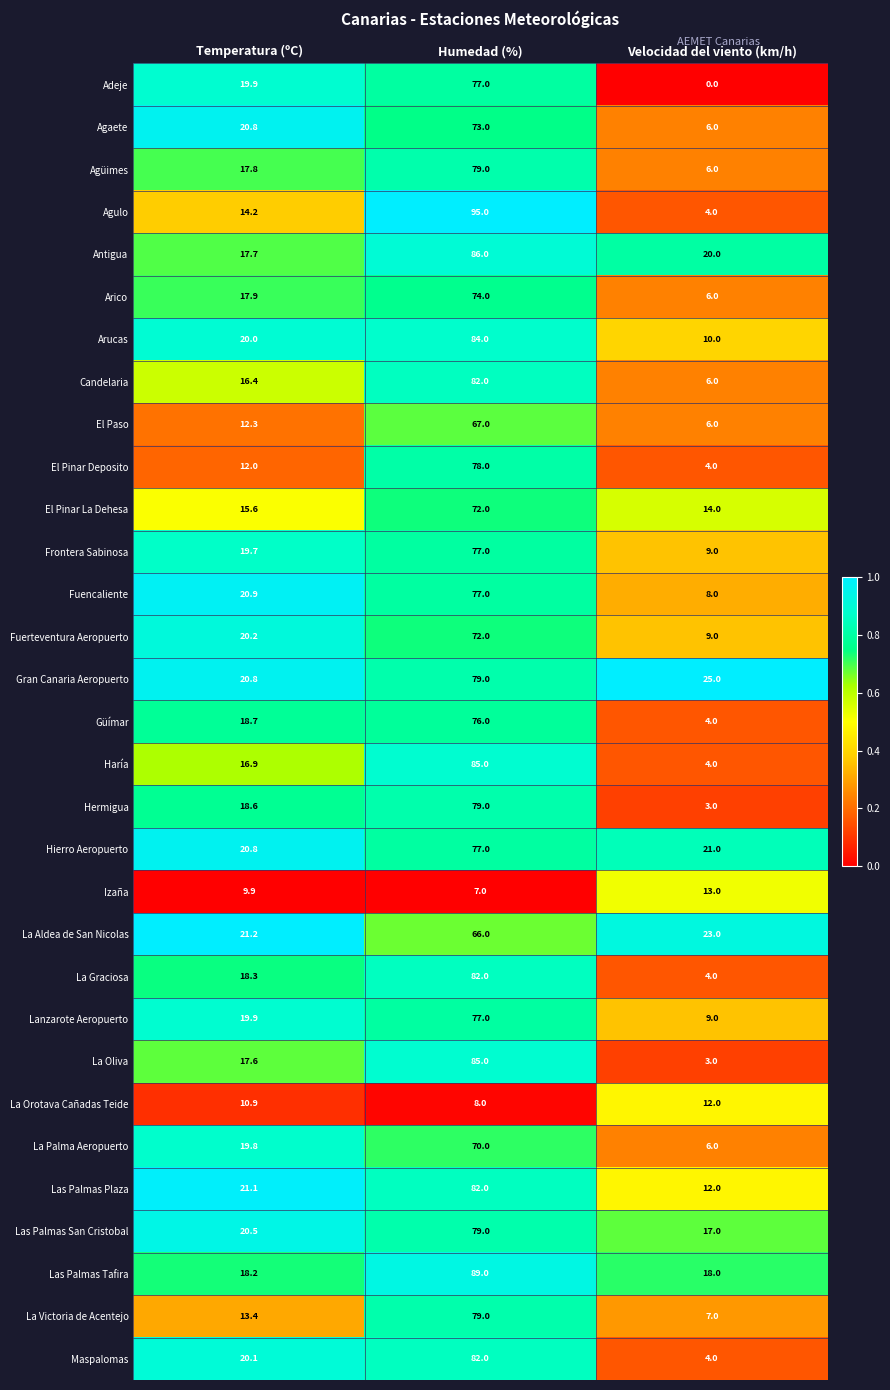

List the labels in order of Hierro Aeropuerto value, smallest first.

Temperatura (ºC), Velocidad del viento (km/h), Humedad (%)